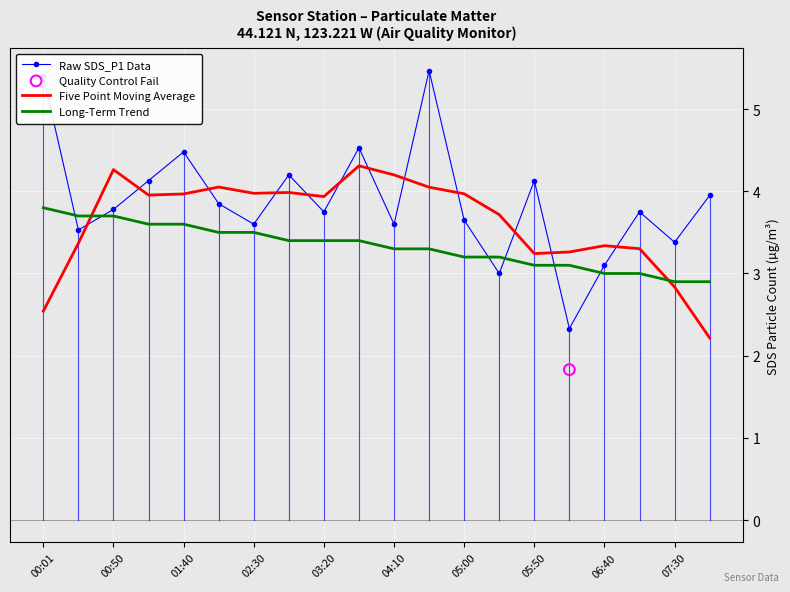

Which series reaches the maximum Y coordinate?

Raw SDS_P1 Data